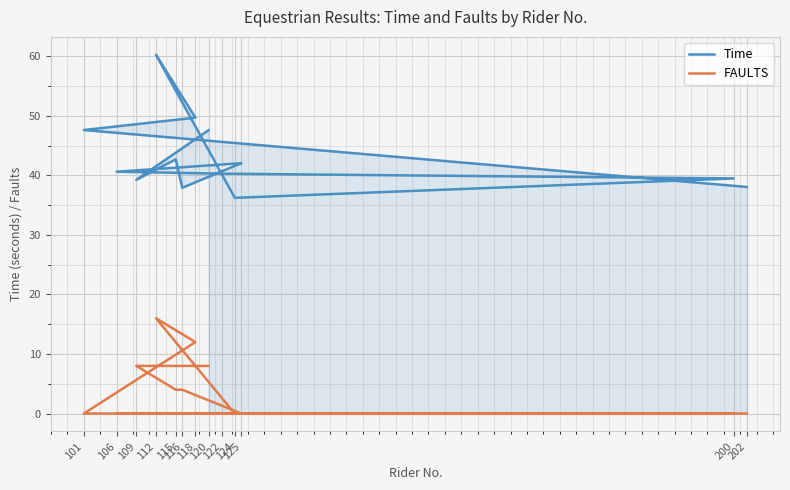

What is the difference between the FAULTS values at 122 and 120?

8.0